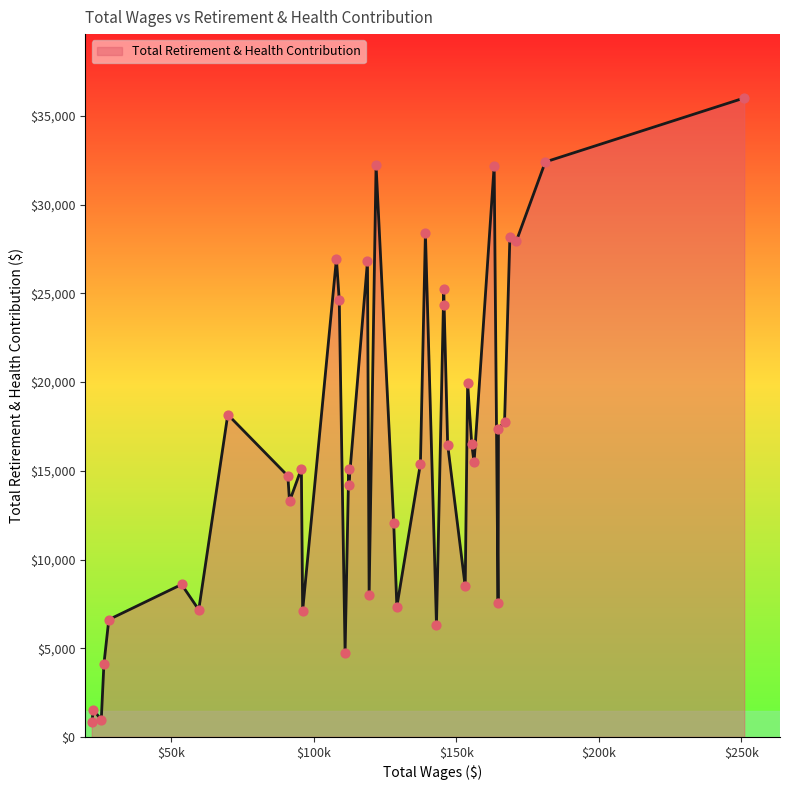

What is the greatest value displayed?

36019